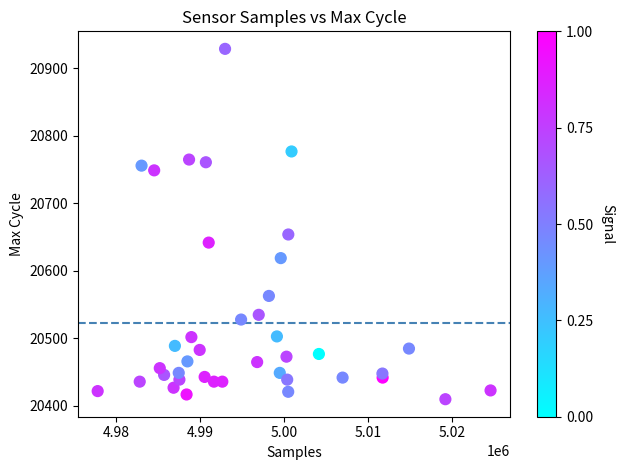

What is the range of X values (max minus min)?

46788